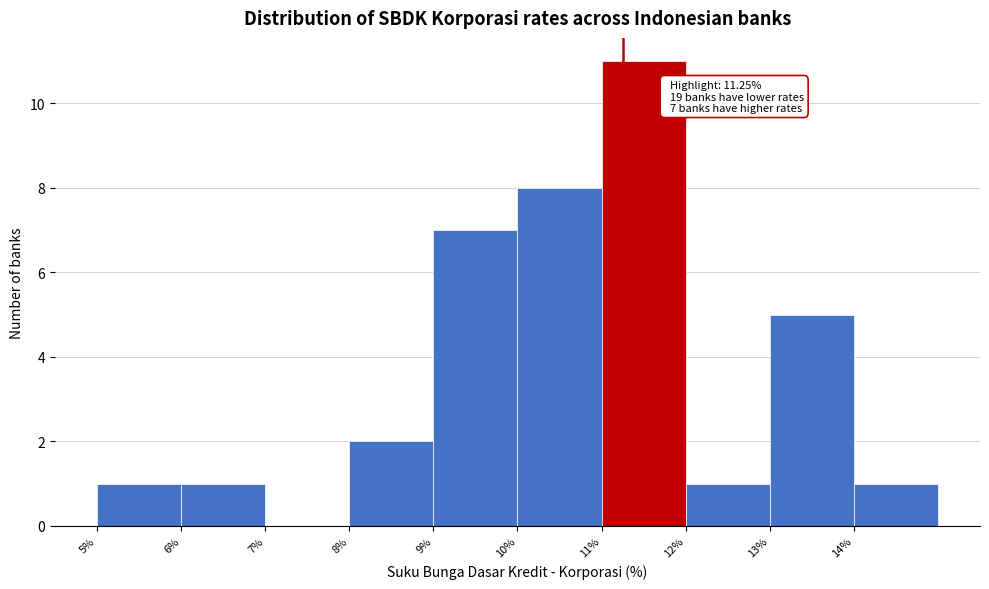

Which range on the x-axis has the tallest bar?

11 to 12